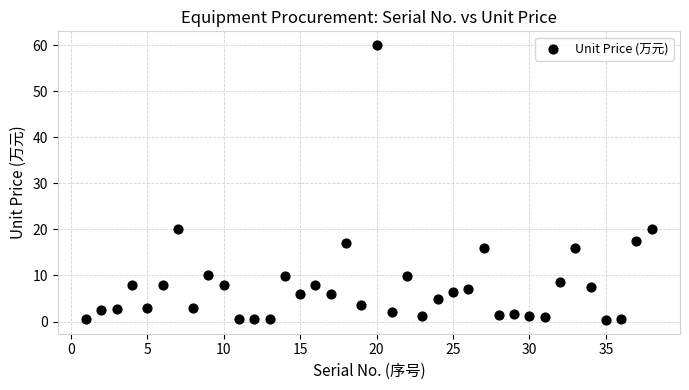

What is the range of X values (max minus min)?

37.0